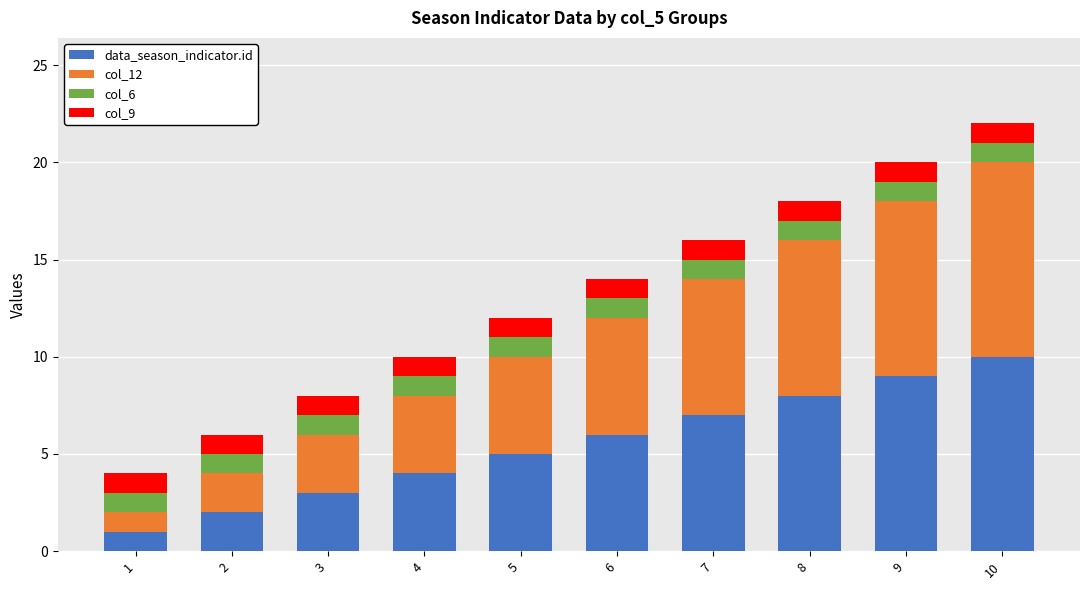

What is the highest value of the data_season_indicator.id series?

10